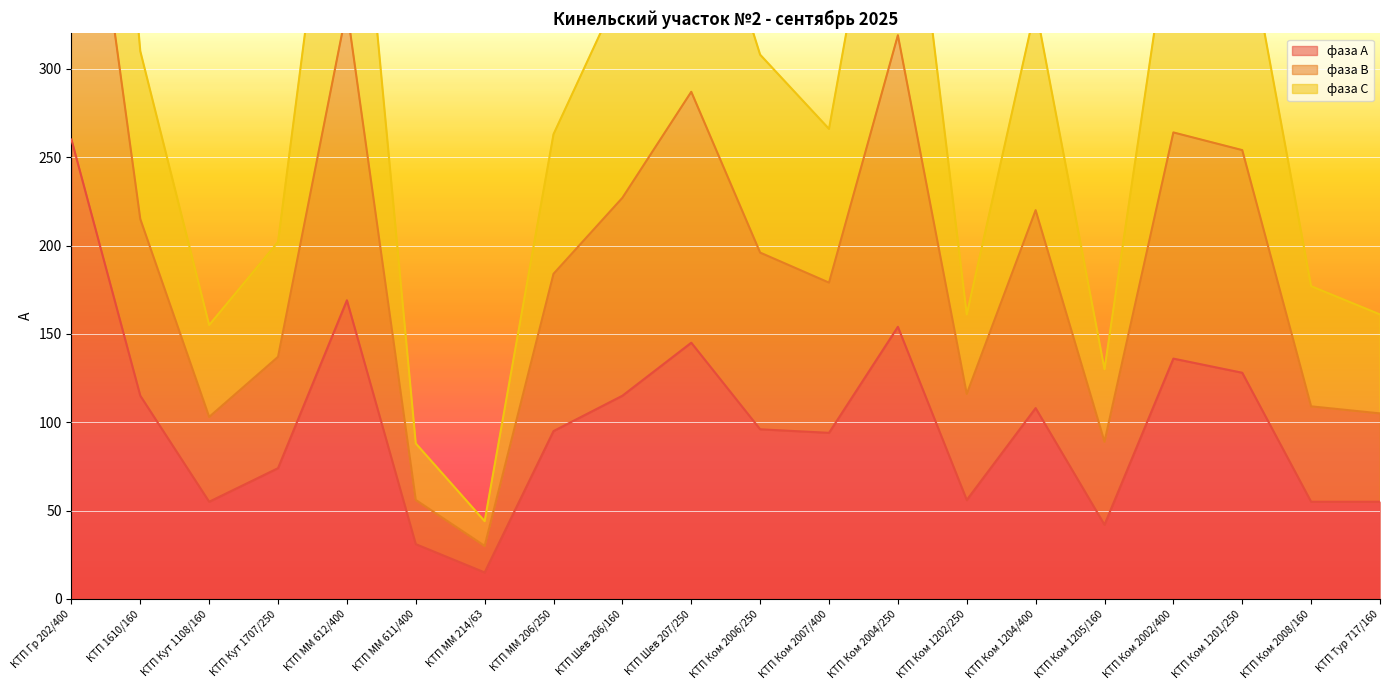

Where is фаза С nearest to the value 399?

КТП Ком 2002/400